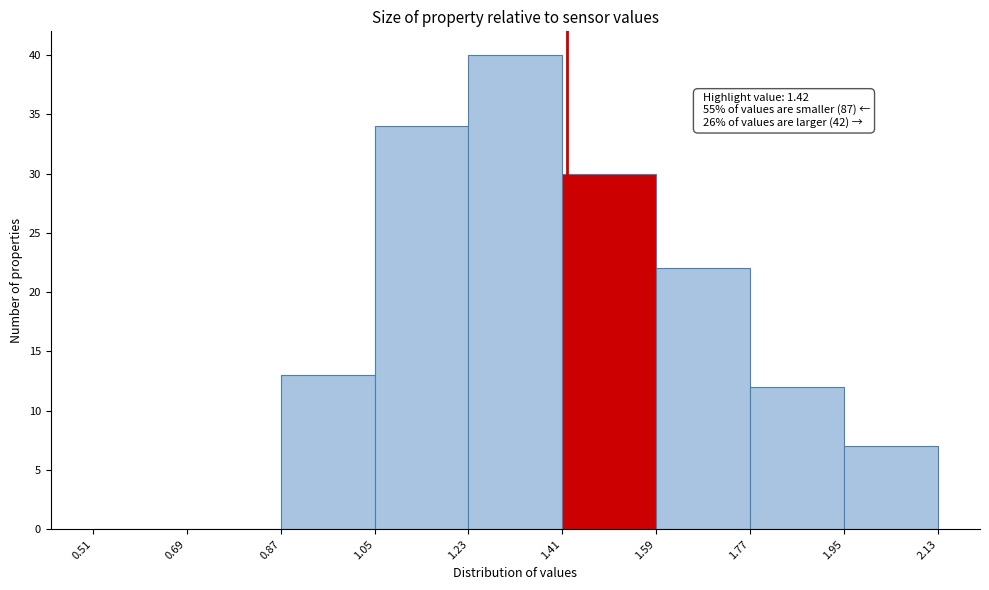

Which range on the x-axis has the tallest bar?

1.23 to 1.41